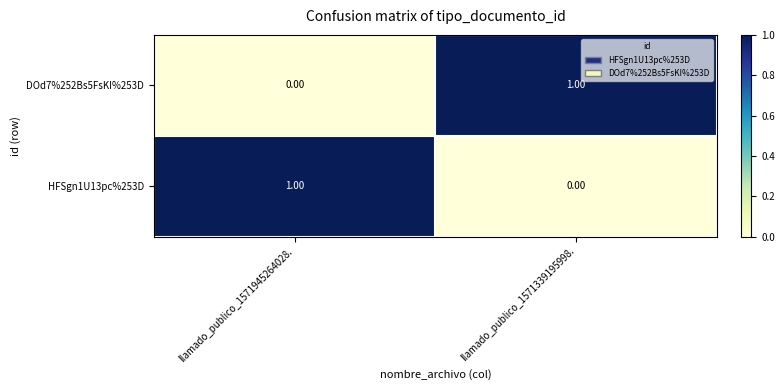

At how many categories does at least one series exceed 0?

2